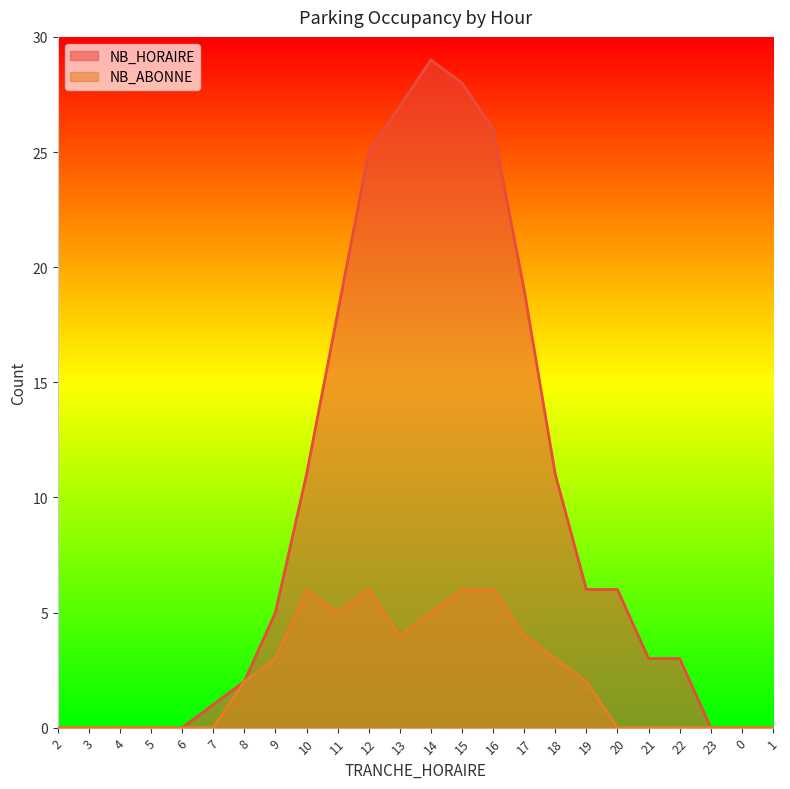

List the series in order of their peak value, highest first.

NB_HORAIRE, NB_ABONNE